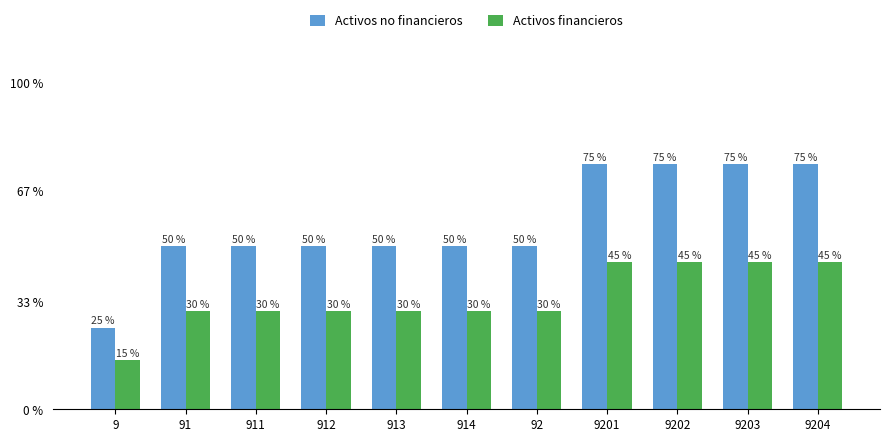

Which series has the largest total across all categories?

Activos no financieros